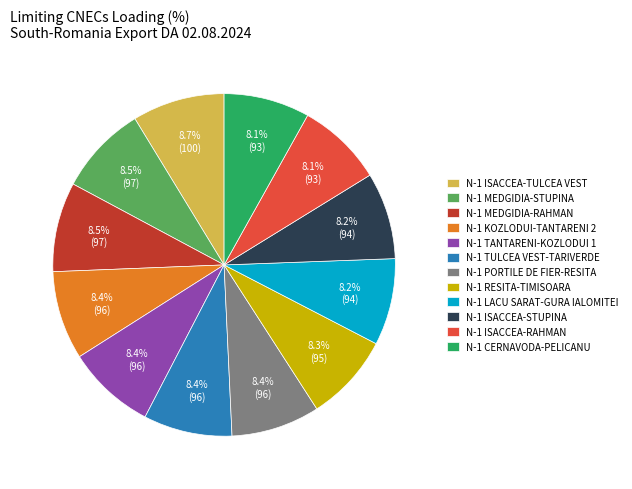

To the nearest percent, what is the average slice percentage?

8%